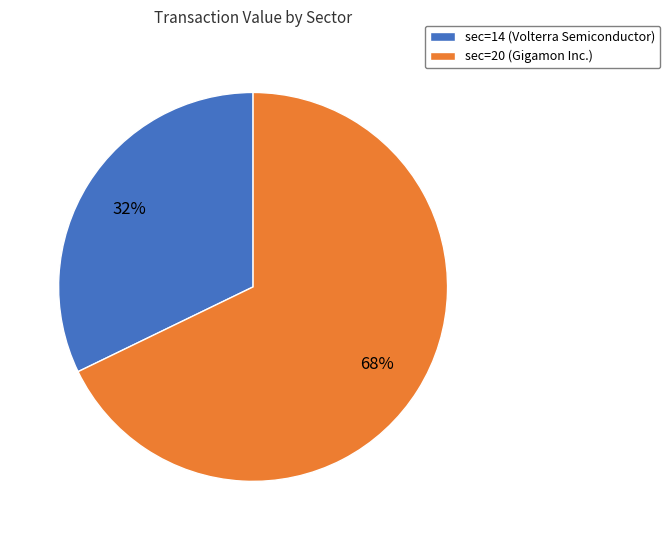

To the nearest percent, what portion does sec=20 (Gigamon Inc.) represent?

68%